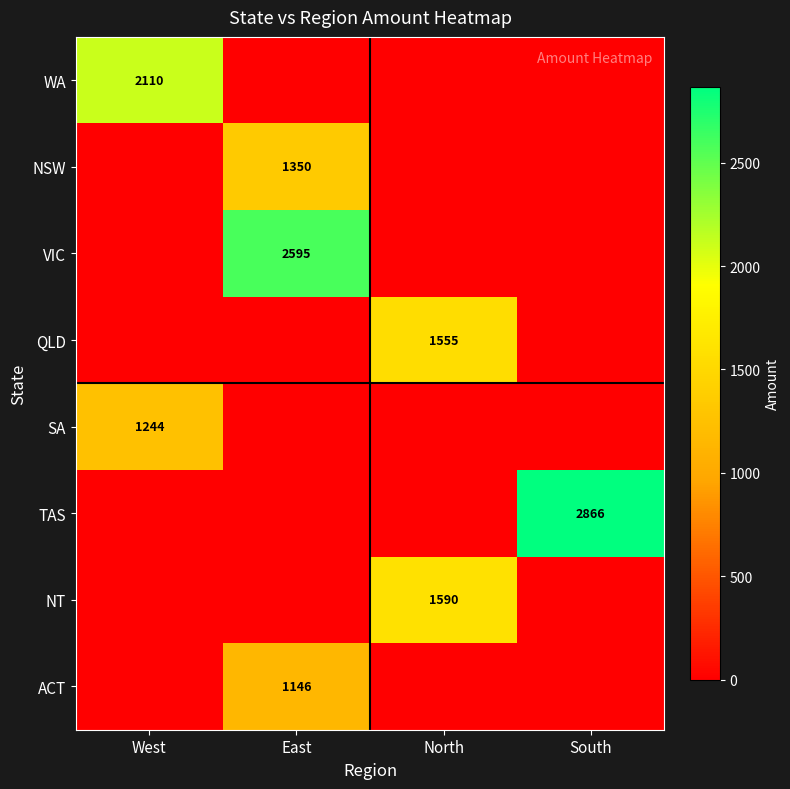

Which category has the lowest value across all series?

East